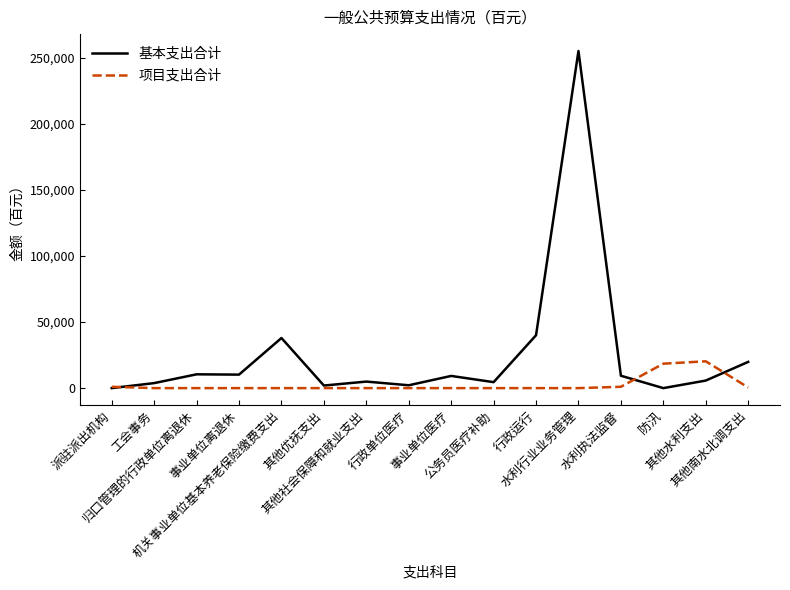

True or false: 项目支出合计 and 基本支出合计 intersect in this chart.

True